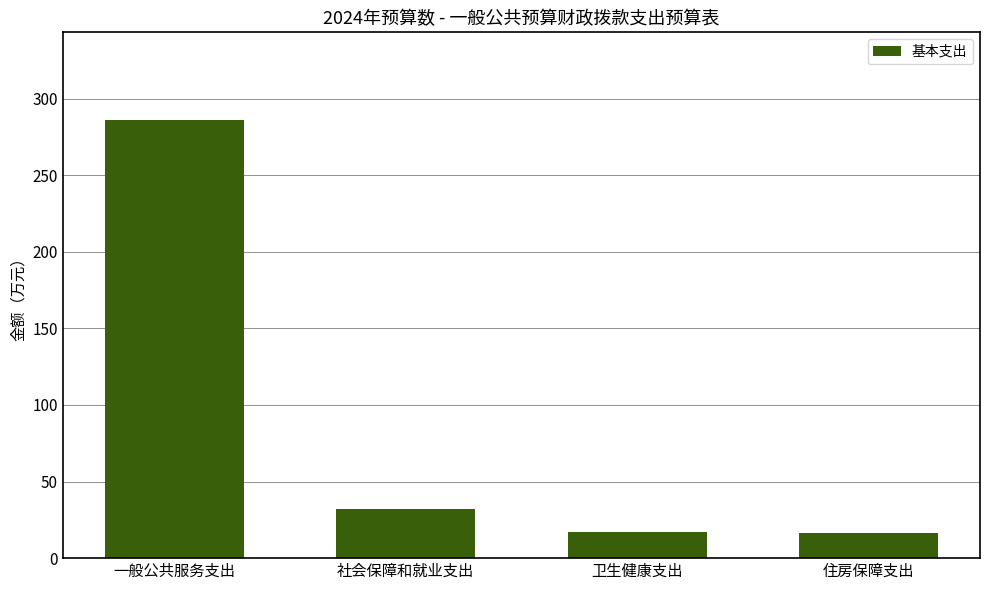

At which category does the chart reach its peak across all series?

一般公共服务支出